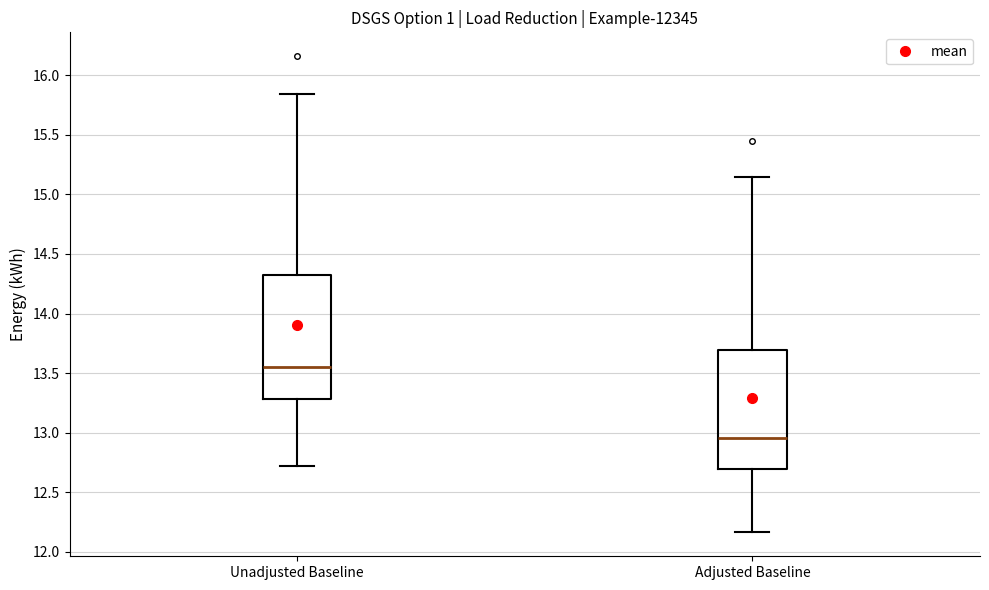

Reading left to right, transcribe this box plot: for each box, give where its median line is, the range the box spans, and where its two whiskers end, as read against the y-axis. The values are not printed on the chart, so give them approximately, as read against the axis.

Unadjusted Baseline: median 13.55, box 13.30 to 14.30, whiskers 12.70 to 15.85
Adjusted Baseline: median 12.95, box 12.70 to 13.70, whiskers 12.15 to 15.15